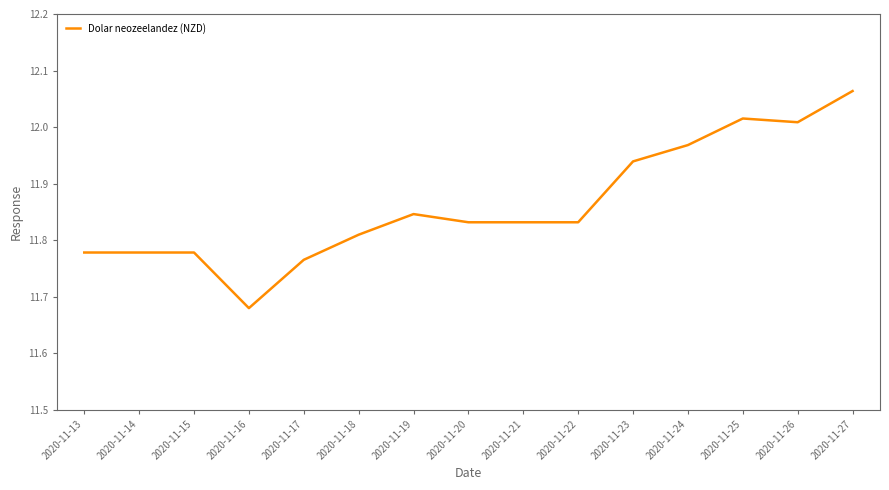

True or false: the data shows 5.5 at 2020-11-20.

False